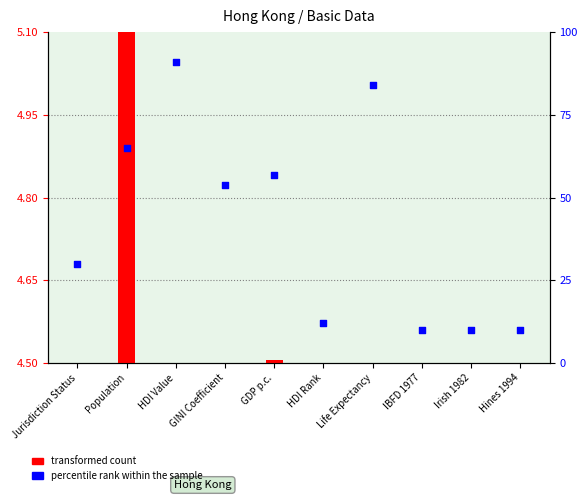

Is the value of percentile rank within the sample at Life Expectancy greater than the value of transformed count at HDI Value?

Yes